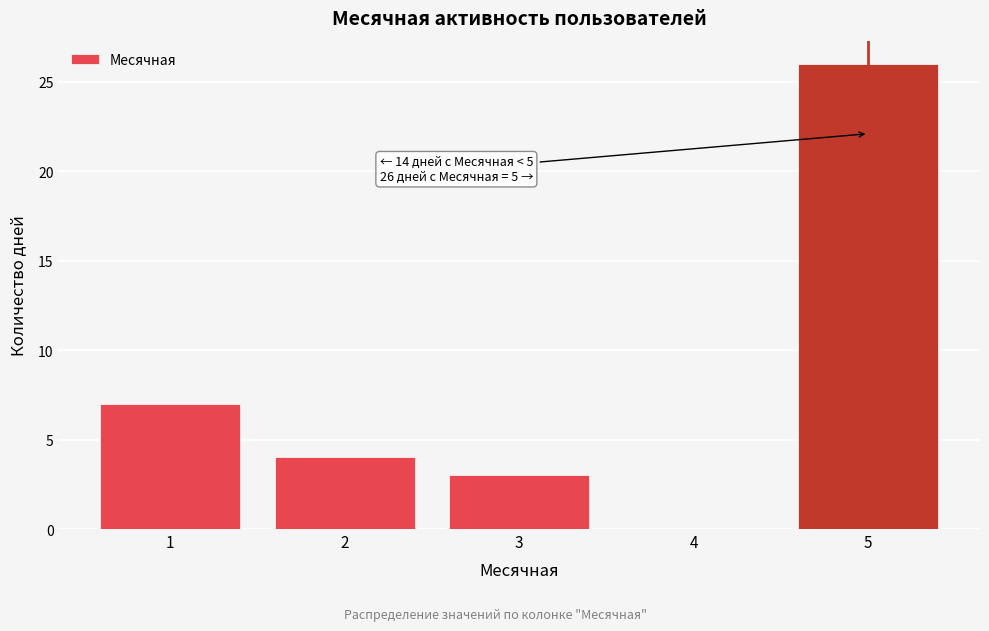

Reading left to right, transcribe all the data shown in this chart.

1=7	2=4	3=3	4=0	5=26